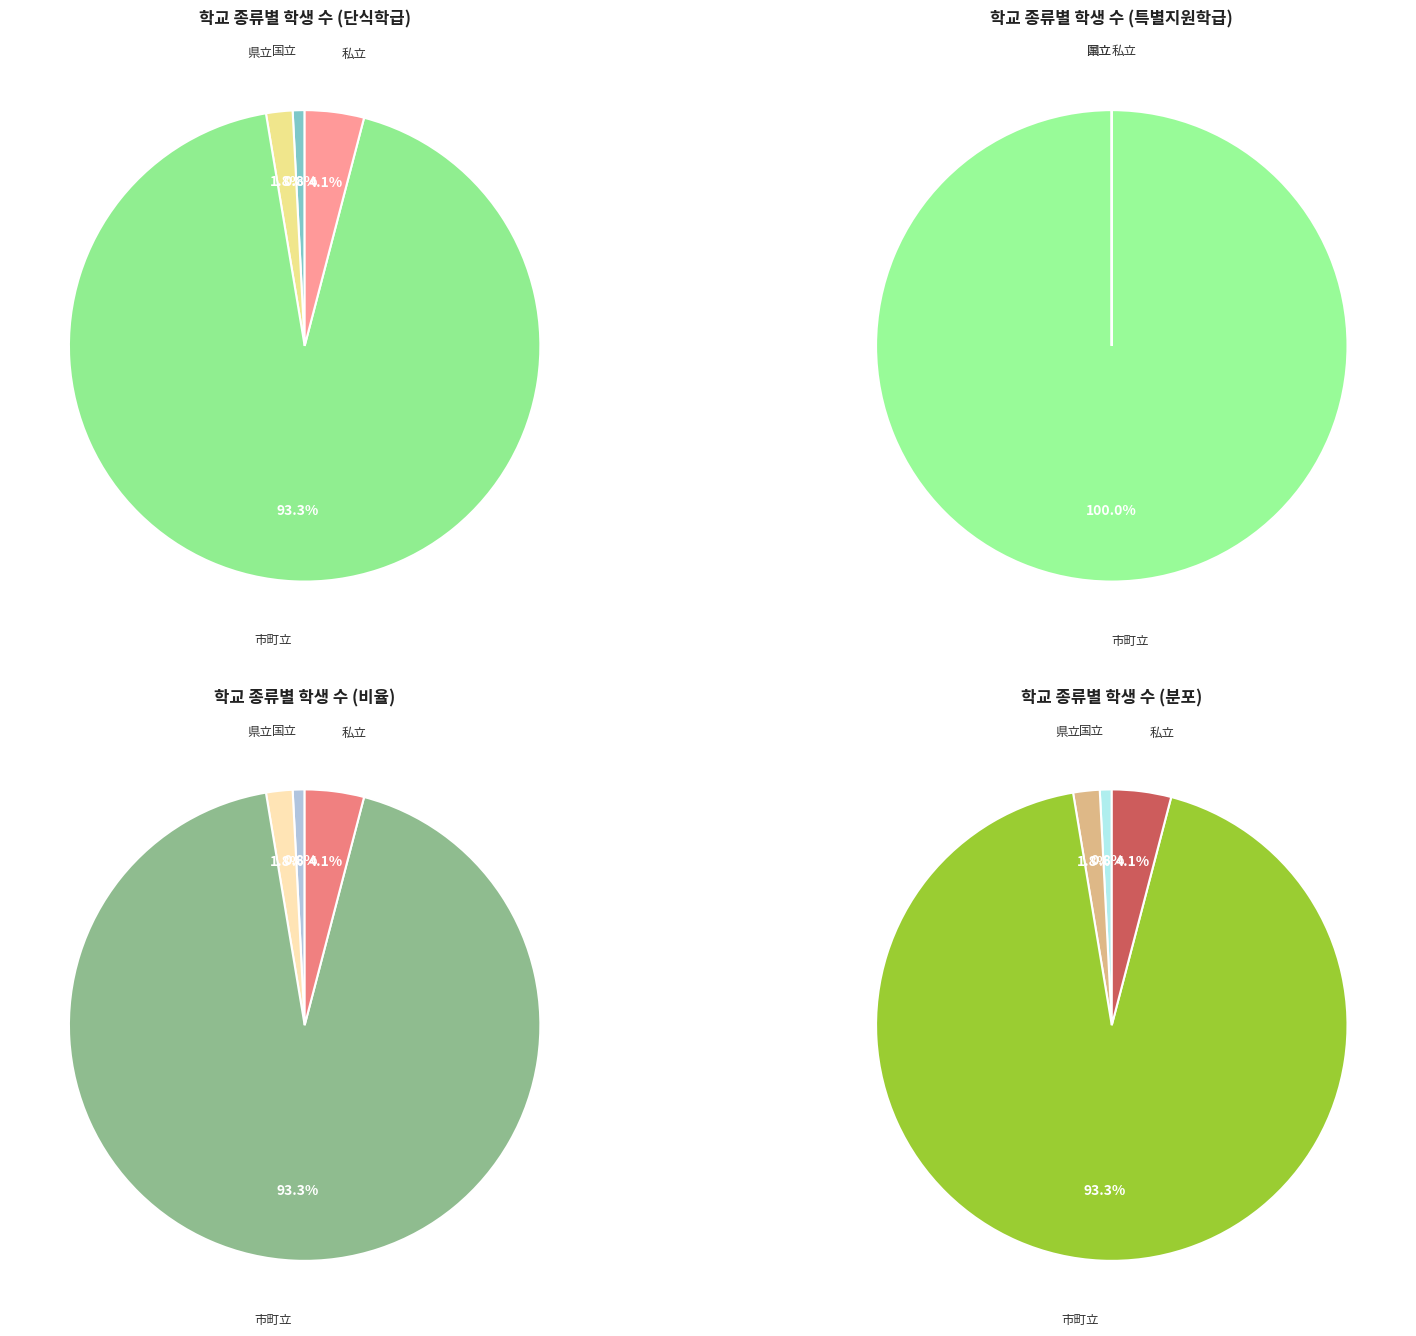

What percentage is the 市町立 slice, to the nearest percent?

93%